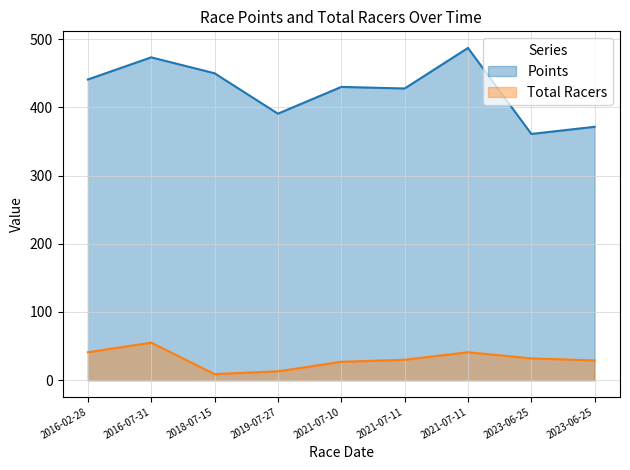

Reading right to left, transcribe all the data shown in this chart.

Points: 2023-06-25=371.5	2023-06-25=361.0	2021-07-11=487.1	2021-07-11=427.7	2021-07-10=430.0	2019-07-27=390.8	2018-07-15=450.0	2016-07-31=473.3	2016-02-28=440.9
Total Racers: 2023-06-25=29.0	2023-06-25=32.0	2021-07-11=41.0	2021-07-11=30.0	2021-07-10=27.0	2019-07-27=13.0	2018-07-15=9.0	2016-07-31=55.0	2016-02-28=41.0